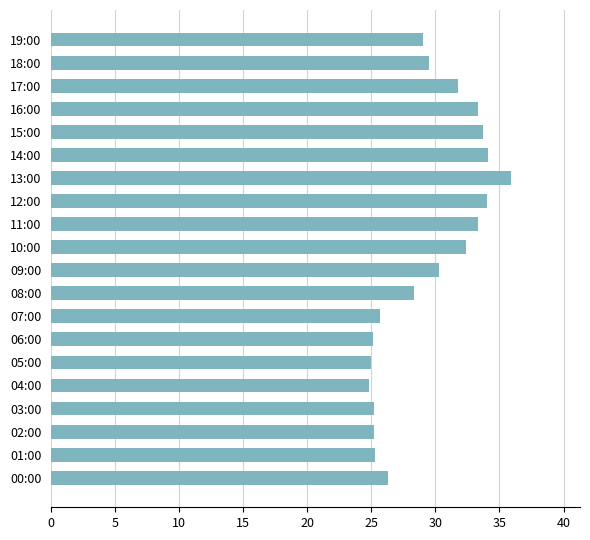

What is the maximum value shown in the chart?

35.9